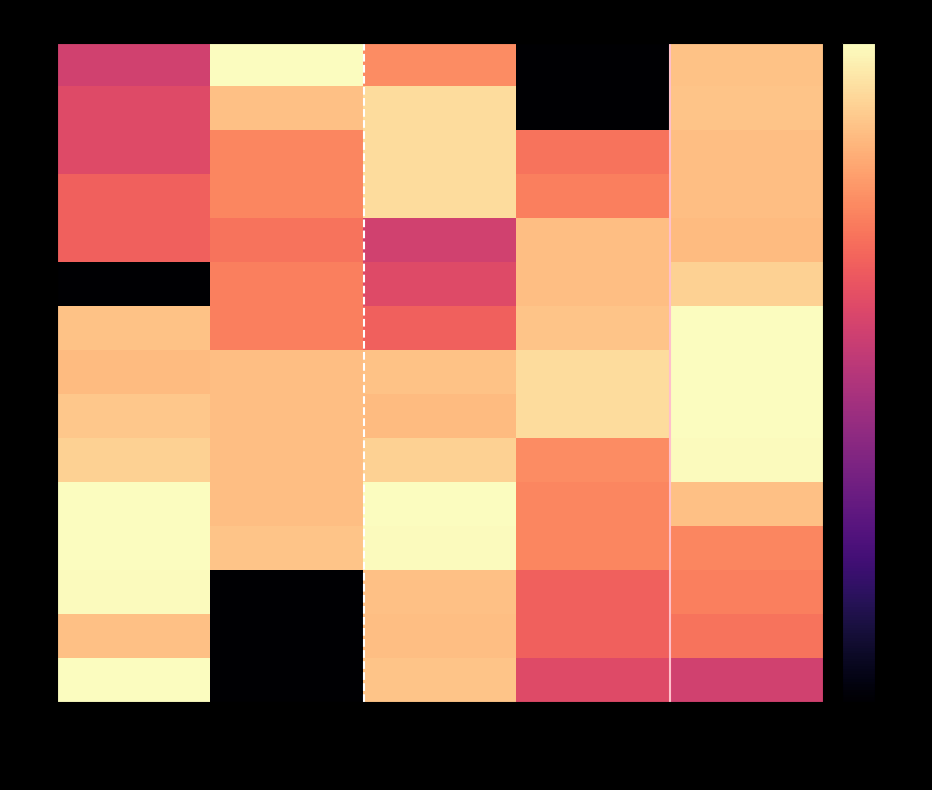

What is the spread (max minus min) of values at ARREGLO/SERVIDOR?

11.2